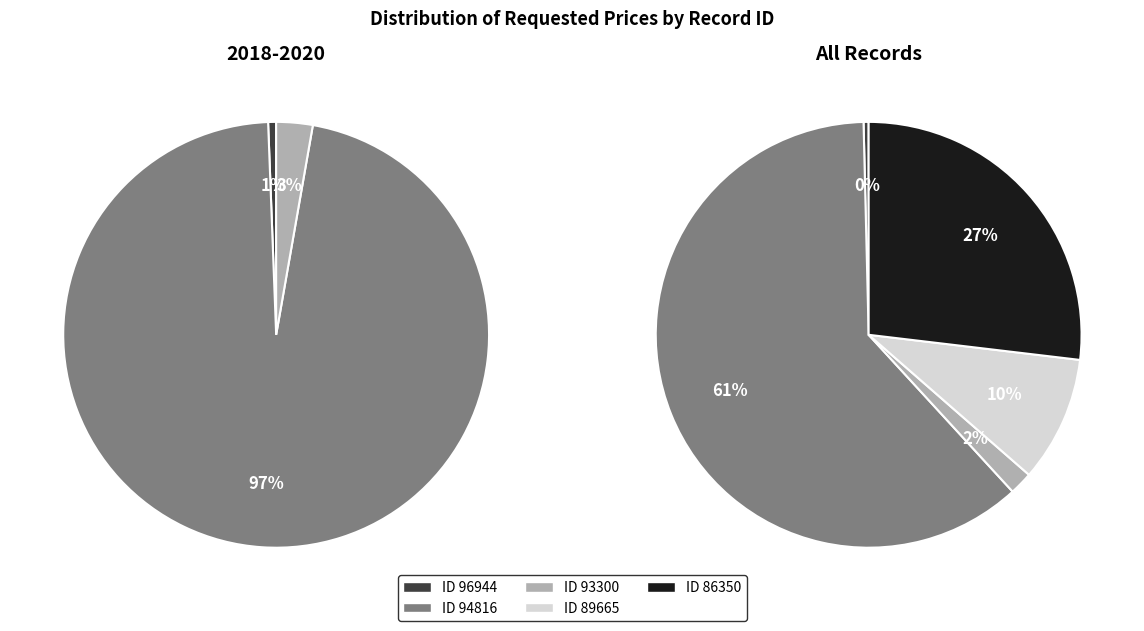

What percentage is the 94816 slice, to the nearest percent?

61%